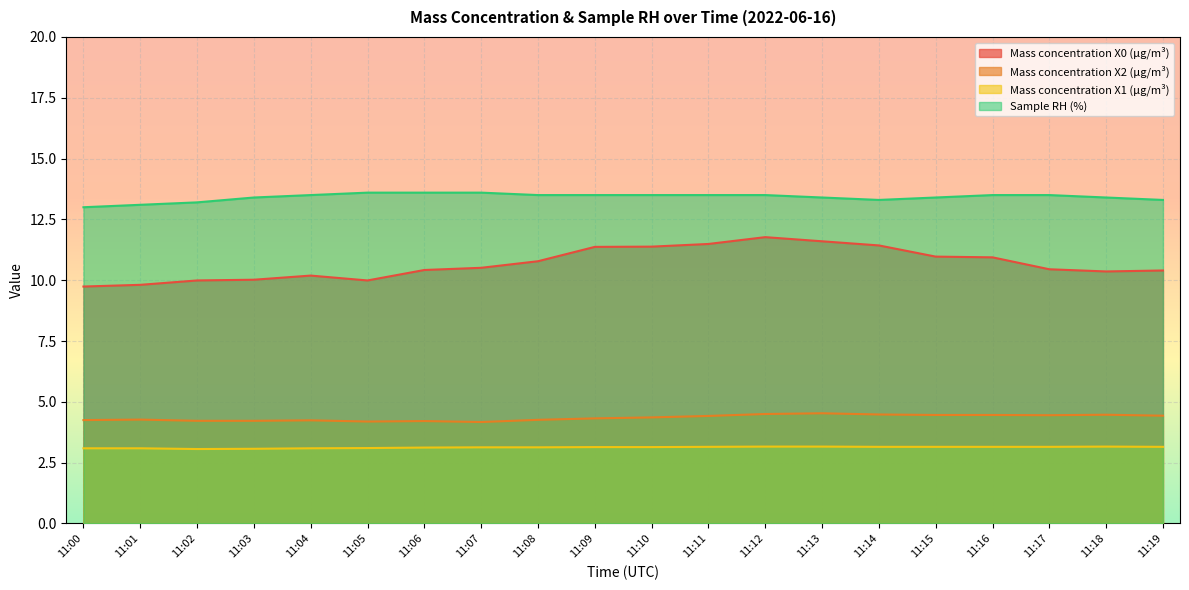

What is the average value of the Mass concentration X0 (μg/m³) series?

10.7